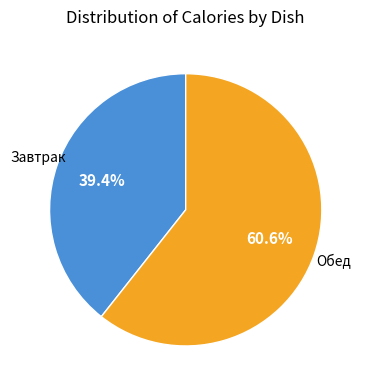

Rank the categories by value from highest to lowest.

Обед, Завтрак